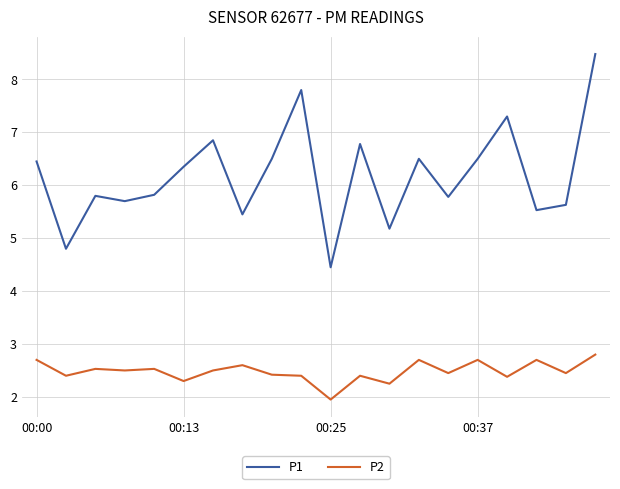

How many lines are shown in the chart?

2